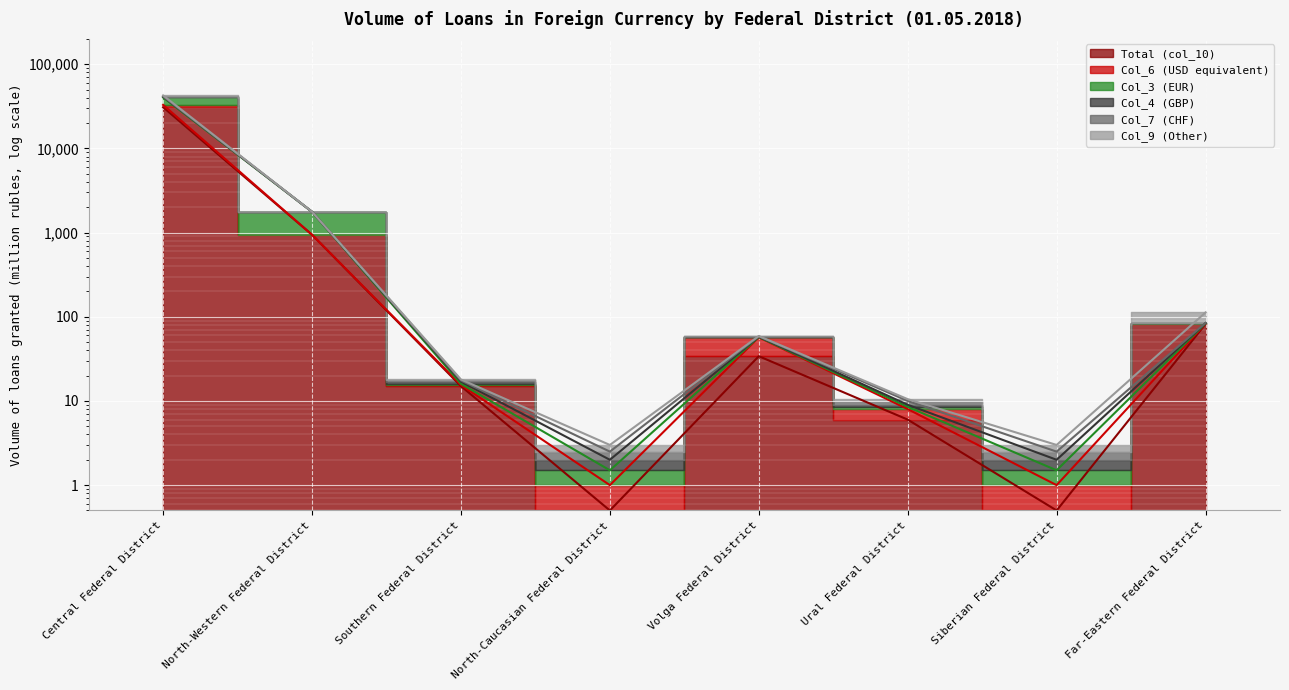

Which series has the largest range (max minus min)?

Col_4 (GBP)